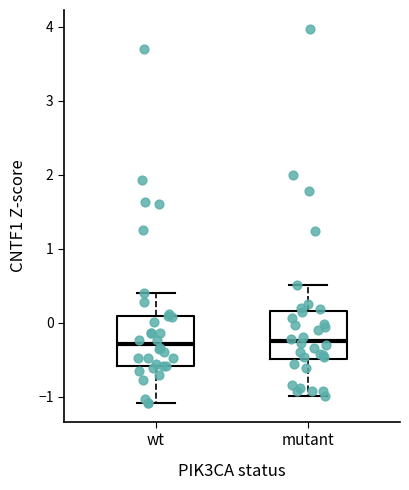

Reading left to right, transcribe this box plot: for each box, give where its median line is, the range the box spans, and where its two whiskers end, as read against the y-axis. The values are not printed on the chart, so give them approximately, as read against the axis.

wt: median -0.3, box -0.6 to 0.1, whiskers -1.1 to 0.4
mutant: median -0.2, box -0.5 to 0.2, whiskers -1.0 to 0.5